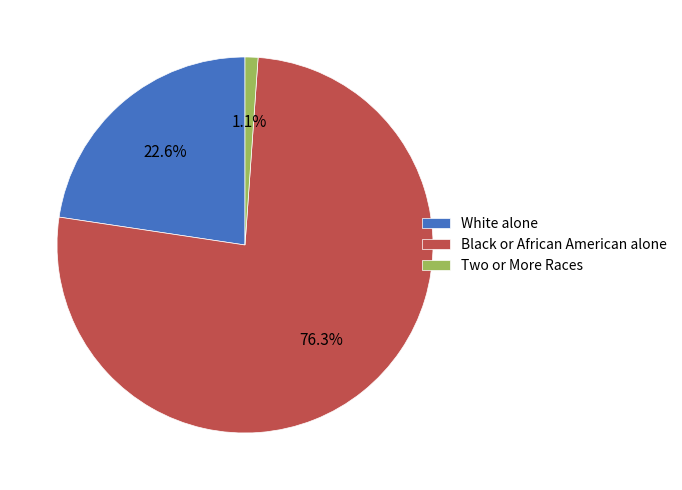

Between White alone and Black or African American alone, which is larger?

Black or African American alone